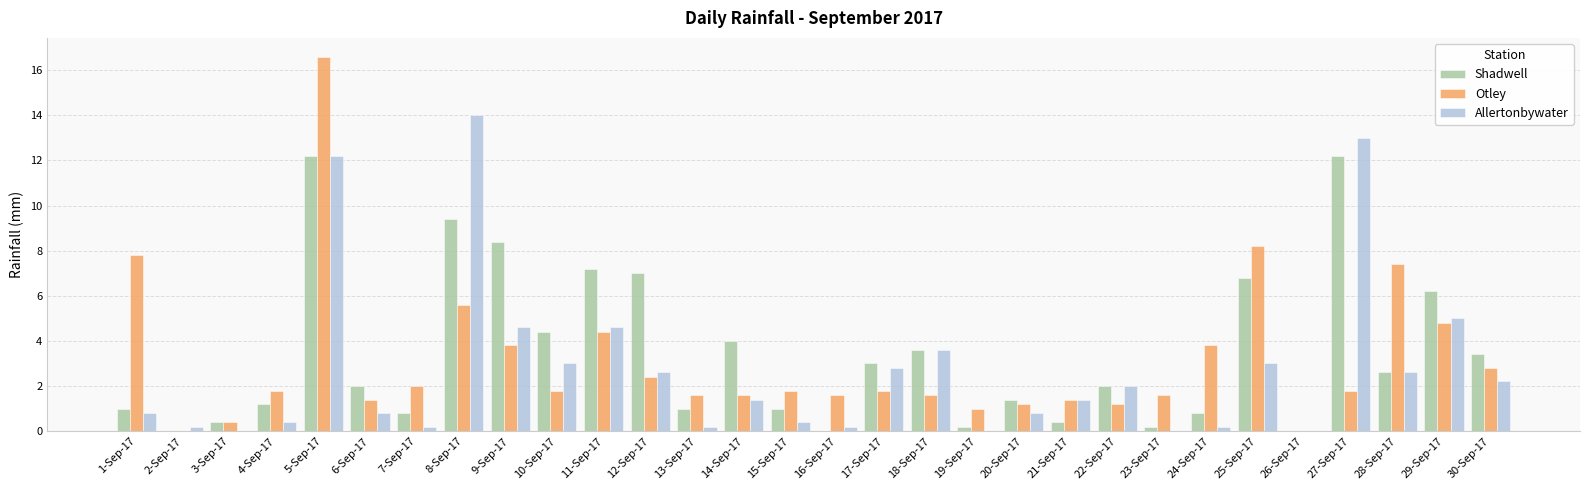

At which label does Allertonbywater reach its peak?

8-Sep-17